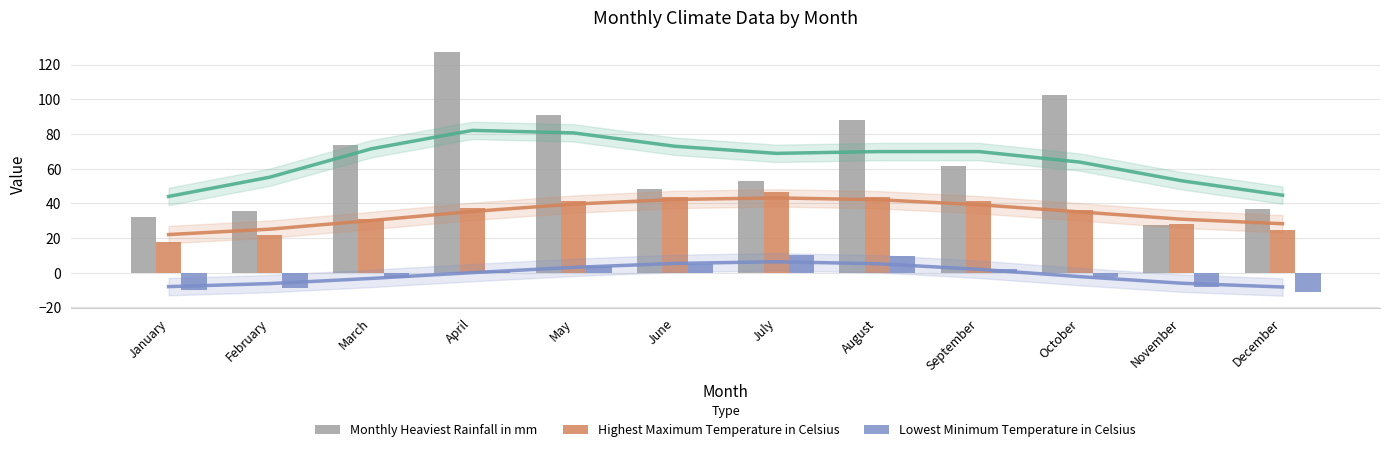

Reading left to right, list all the values displayed in this chart.

Monthly Heaviest Rainfall in mm: 32.2	35.5	73.7	127.0	90.9	48.0	52.9	88.1	61.3	102.4	27.4	36.5
Highest Maximum Temperature in Celsius: 17.5	22.0	31.0	37.2	41.5	43.5	46.3	43.8	41.6	36.0	28.0	24.5
Lowest Minimum Temperature in Celsius: -10.0	-8.9	-3.0	1.1	3.9	5.1	10.0	9.8	2.0	-2.5	-8.5	-11.1